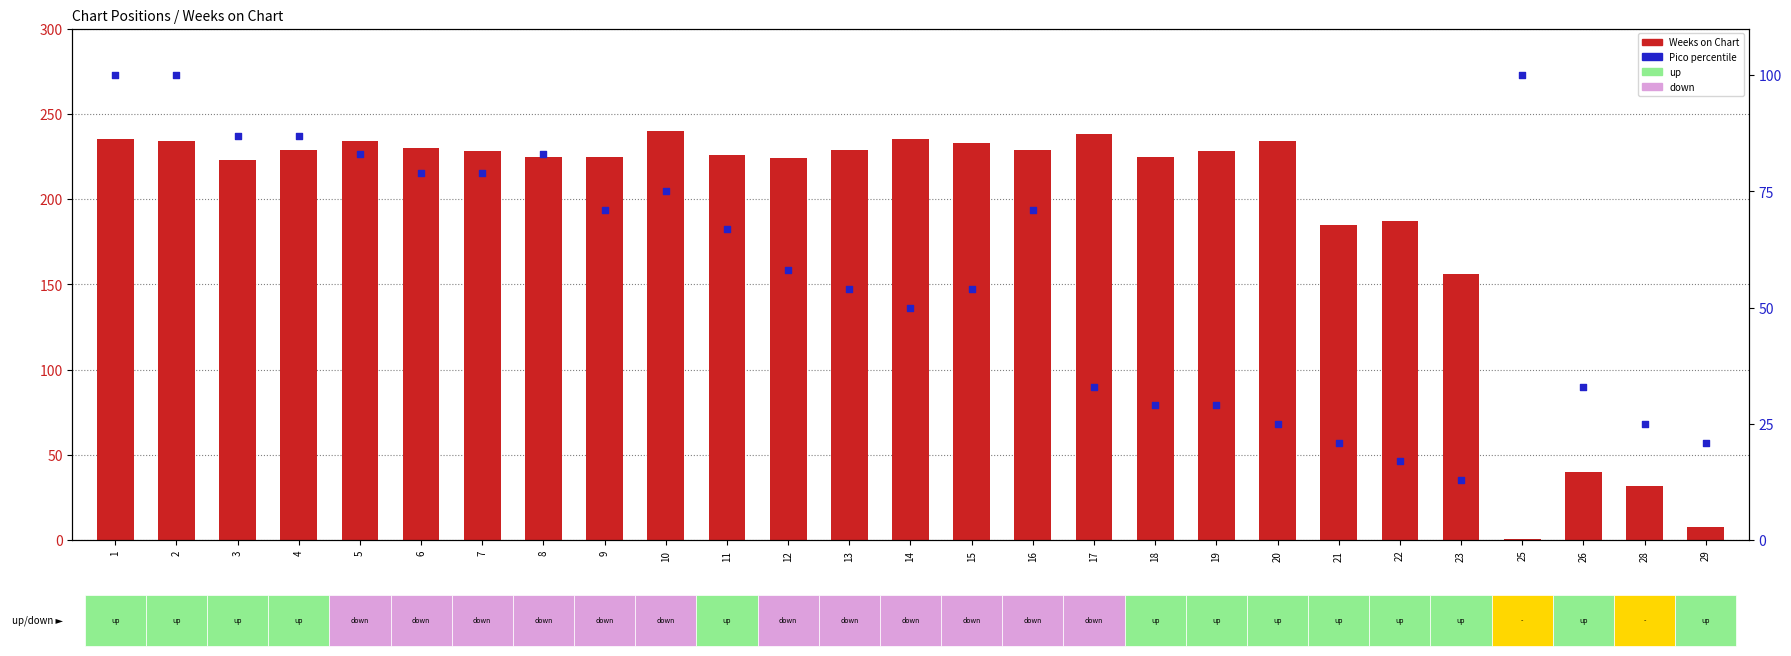

Which series has the widest spread of Y values?

Weeks on Chart